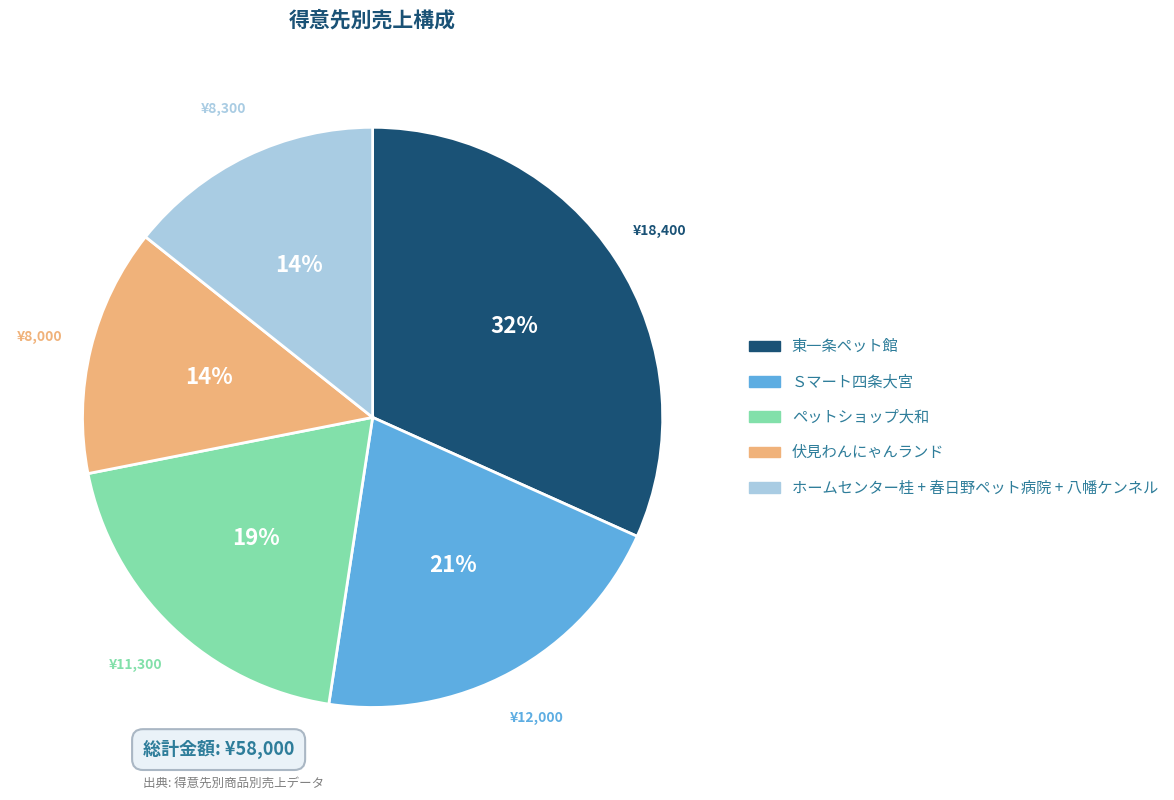

To the nearest percent, what is the average slice percentage?

20%